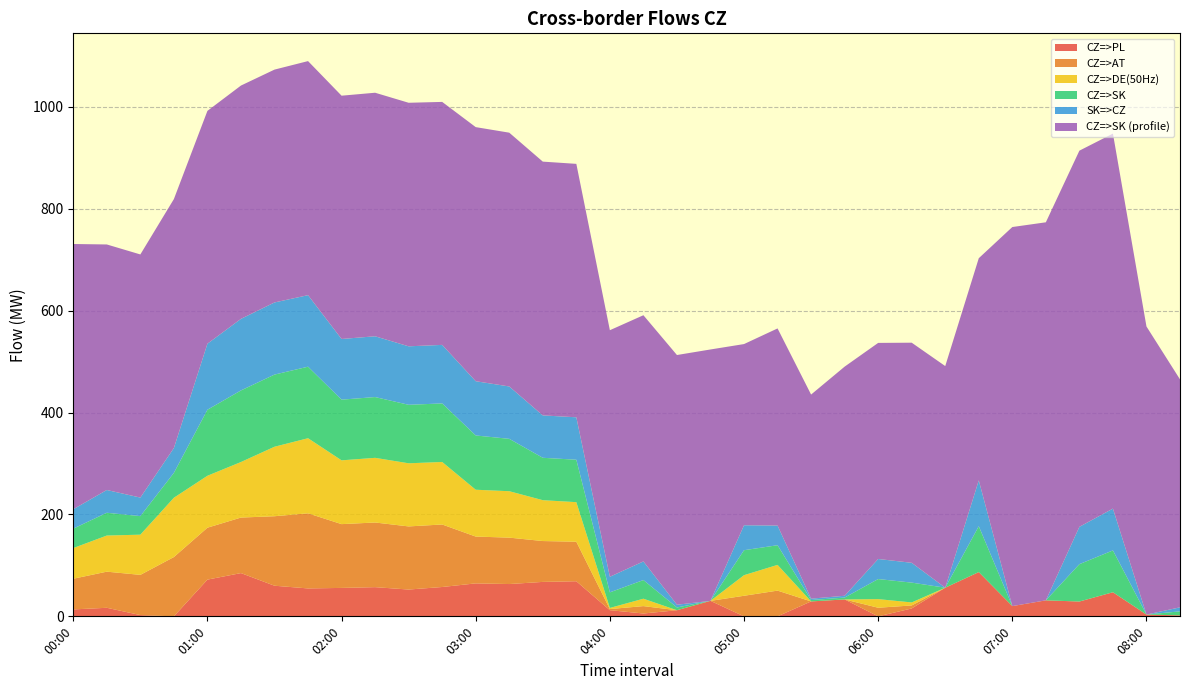

Reading right to left, what are all the values shown in this chart?

CZ=>PL: 08:15=1.9	08:00=3.5	07:45=47.3	07:30=29.1	07:15=31.4	07:00=20.1	06:45=86.9	06:30=56.2	06:15=15.5	06:00=0.0	05:45=33.2	05:30=29.3	05:15=0.0	05:00=0.0	04:45=30.4	04:30=12.0	04:15=5.6	04:00=12.1	03:45=68.9	03:30=67.6	03:15=63.4	03:00=64.7	02:45=57.6	02:30=52.6	02:15=57.3	02:00=55.8	01:45=54.8	01:30=60.1	01:15=84.9	01:00=72.1	00:45=0.0	00:30=2.5	00:15=16.8	00:00=13.6
CZ=>AT: 08:15=0.0	08:00=0.0	07:45=0.0	07:30=0.0	07:15=0.0	07:00=0.0	06:45=0.0	06:30=0.0	06:15=5.9	06:00=16.9	05:45=0.0	05:30=0.0	05:15=50.5	05:00=40.4	04:45=0.0	04:30=0.0	04:15=14.5	04:00=2.2	03:45=77.6	03:30=80.2	03:15=91.1	03:00=91.9	02:45=122.7	02:30=123.9	02:15=126.9	02:00=125.2	01:45=147.4	01:30=136.4	01:15=109.0	01:00=101.9	00:45=116.4	00:30=78.9	00:15=70.9	00:00=60.2
CZ=>DE(50Hz): 08:15=0.0	08:00=0.0	07:45=0.0	07:30=0.0	07:15=0.0	07:00=0.0	06:45=0.0	06:30=0.0	06:15=5.9	06:00=16.9	05:45=0.0	05:30=0.0	05:15=50.5	05:00=40.4	04:45=0.0	04:30=0.0	04:15=14.5	04:00=2.2	03:45=77.6	03:30=80.2	03:15=91.1	03:00=91.9	02:45=122.7	02:30=123.9	02:15=126.9	02:00=125.2	01:45=147.4	01:30=136.4	01:15=109.0	01:00=101.9	00:45=116.4	00:30=78.9	00:15=70.9	00:00=60.2
CZ=>SK: 08:15=7.9	08:00=0.0	07:45=82.1	07:30=73.3	07:15=0.0	07:00=0.0	06:45=90.0	06:30=0.0	06:15=38.9	06:00=39.4	05:45=3.6	05:30=2.7	05:15=38.6	05:00=49.0	04:45=0.0	04:30=5.4	04:15=36.6	04:00=30.6	03:45=83.3	03:30=83.2	03:15=102.8	03:00=106.5	02:45=114.9	02:30=114.8	02:15=119.3	02:00=119.1	01:45=140.4	01:30=141.6	01:15=140.5	01:00=129.6	00:45=48.8	00:30=36.4	00:15=44.7	00:00=38.1
SK=>CZ: 08:15=7.9	08:00=0.0	07:45=82.1	07:30=73.3	07:15=0.0	07:00=0.0	06:45=90.0	06:30=0.0	06:15=38.9	06:00=39.4	05:45=3.6	05:30=2.7	05:15=38.6	05:00=49.0	04:45=0.0	04:30=5.4	04:15=36.6	04:00=30.6	03:45=83.3	03:30=83.2	03:15=102.8	03:00=106.5	02:45=114.9	02:30=114.8	02:15=119.3	02:00=119.1	01:45=140.4	01:30=141.6	01:15=140.5	01:00=129.6	00:45=48.8	00:30=36.4	00:15=44.7	00:00=38.1
CZ=>SK (profile): 08:15=447.4	08:00=565.4	07:45=736.0	07:30=738.3	07:15=742.0	07:00=744.0	06:45=436.0	06:30=435.0	06:15=432.0	06:00=424.1	05:45=449.7	05:30=400.6	05:15=386.9	05:00=355.6	04:45=493.4	04:30=490.1	04:15=483.2	04:00=483.9	03:45=497.4	03:30=498.1	03:15=498.1	03:00=498.7	02:45=476.9	02:30=478.0	02:15=478.0	02:00=477.5	01:45=459.4	01:30=457.0	01:15=457.9	01:00=457.0	00:45=488.6	00:30=477.2	00:15=481.9	00:00=520.6